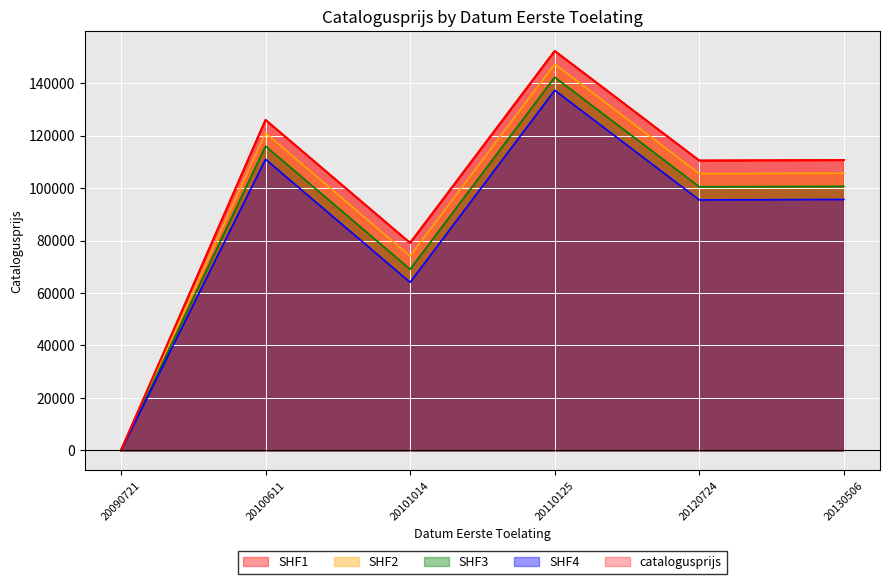

List the labels in order of value, smallest first.

20090721, 20101014, 20120724, 20130506, 20100611, 20110125